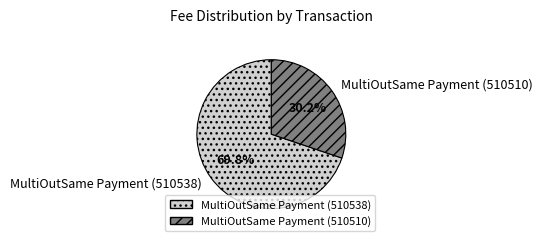

To the nearest percent, what portion does MultiOutSame Payment (510538) represent?

70%